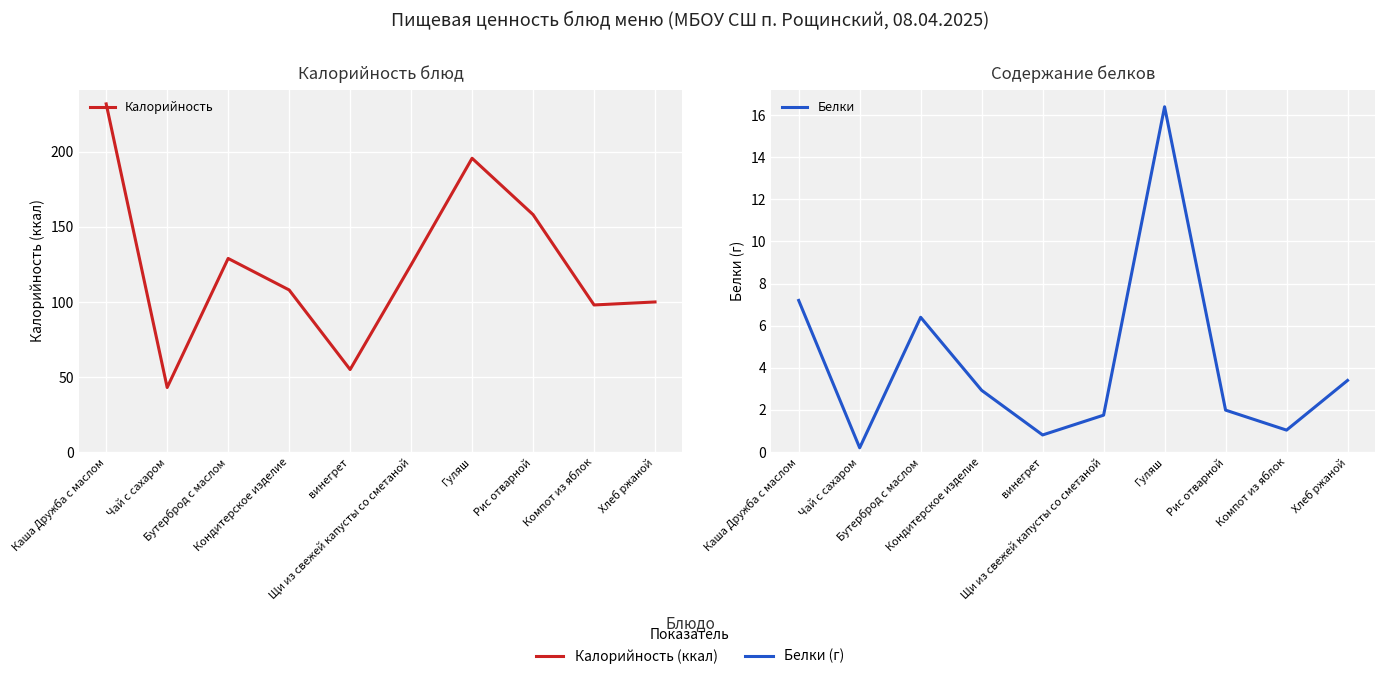

At which category is the sum across all series the highest?

Каша Дружба с маслом